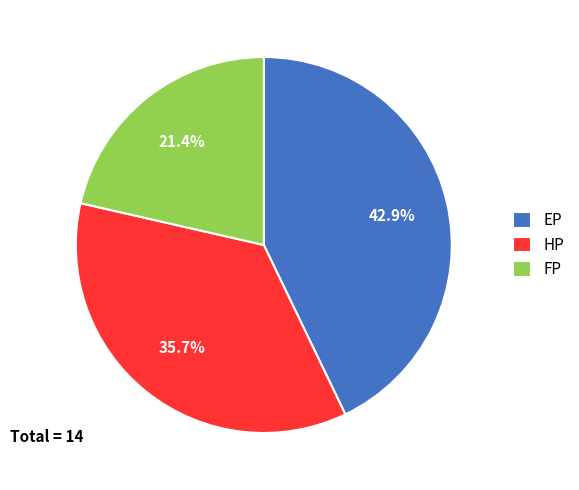

Is there any slice that represents more than half of the pie?

No